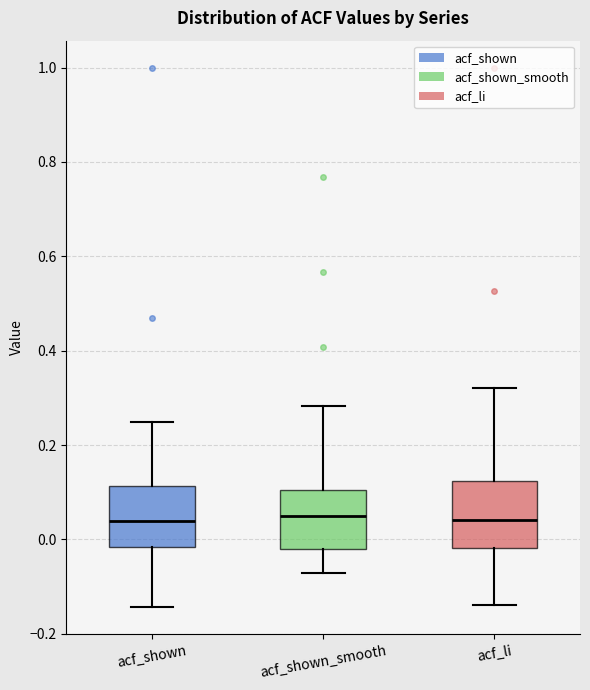

Reading left to right, read every box against the y-axis: the position of its median line, the range the box covers, and the ends of its whiskers. The values are not printed on the chart, so give them approximately, as read against the axis.

acf_shown: median 0.04, box -0.02 to 0.12, whiskers -0.14 to 0.24
acf_shown_smooth: median 0.04, box -0.02 to 0.10, whiskers -0.08 to 0.28
acf_li: median 0.04, box -0.02 to 0.12, whiskers -0.14 to 0.32